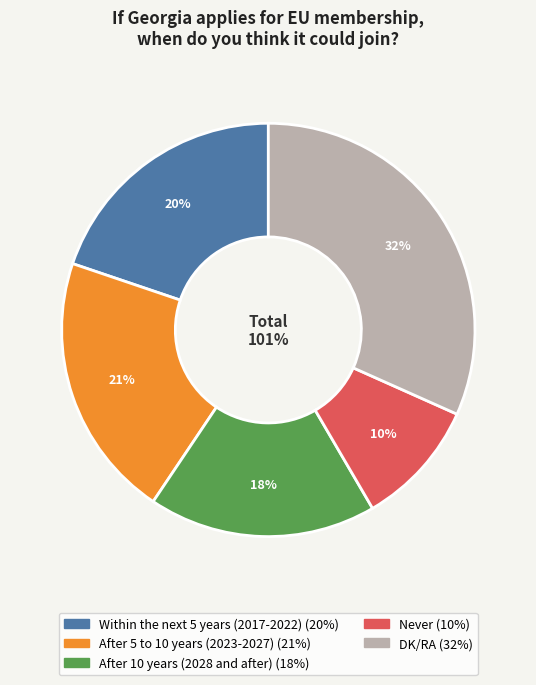

Which category has the biggest portion of the pie?

DK/RA